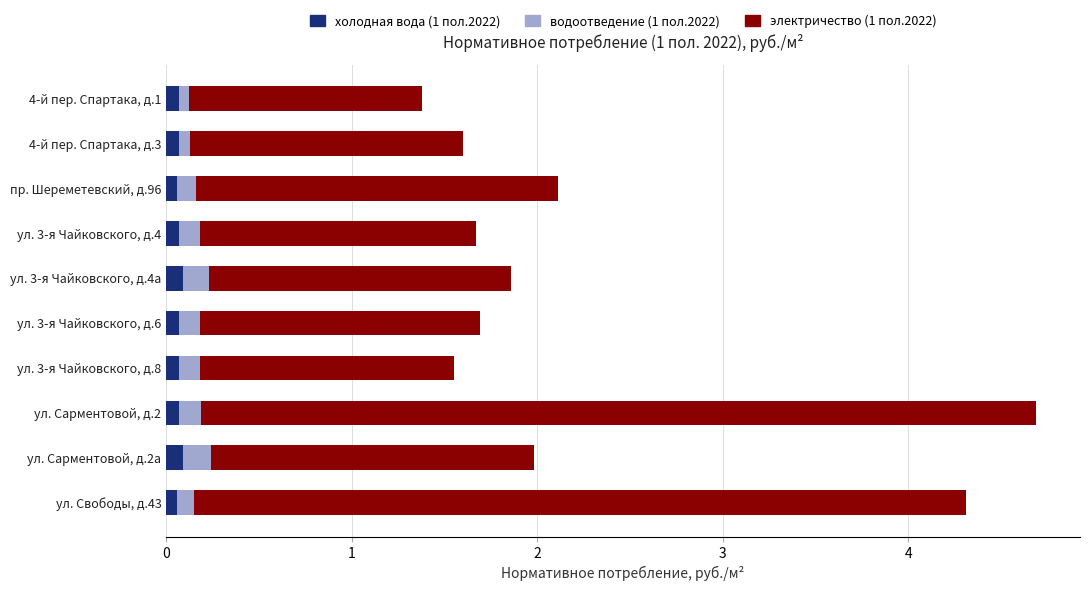

At how many categories does at least one series exceed 0?

10